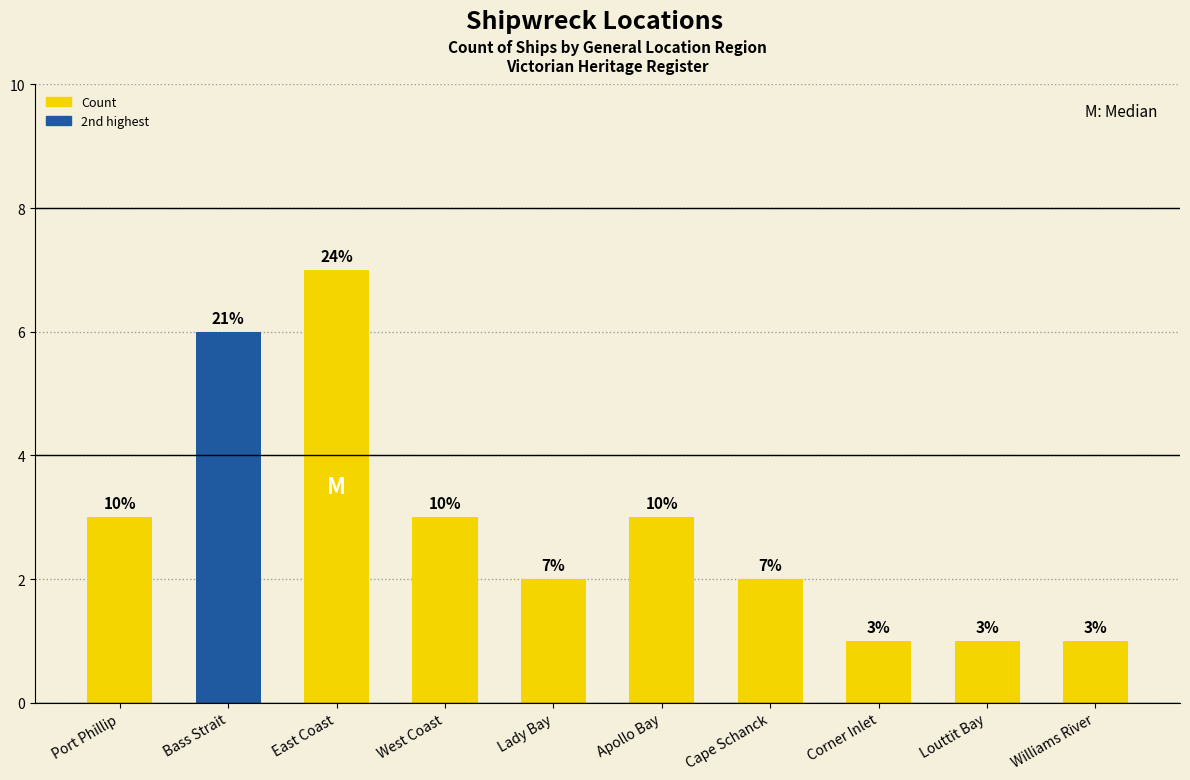

Count the number of categories in the chart.

10